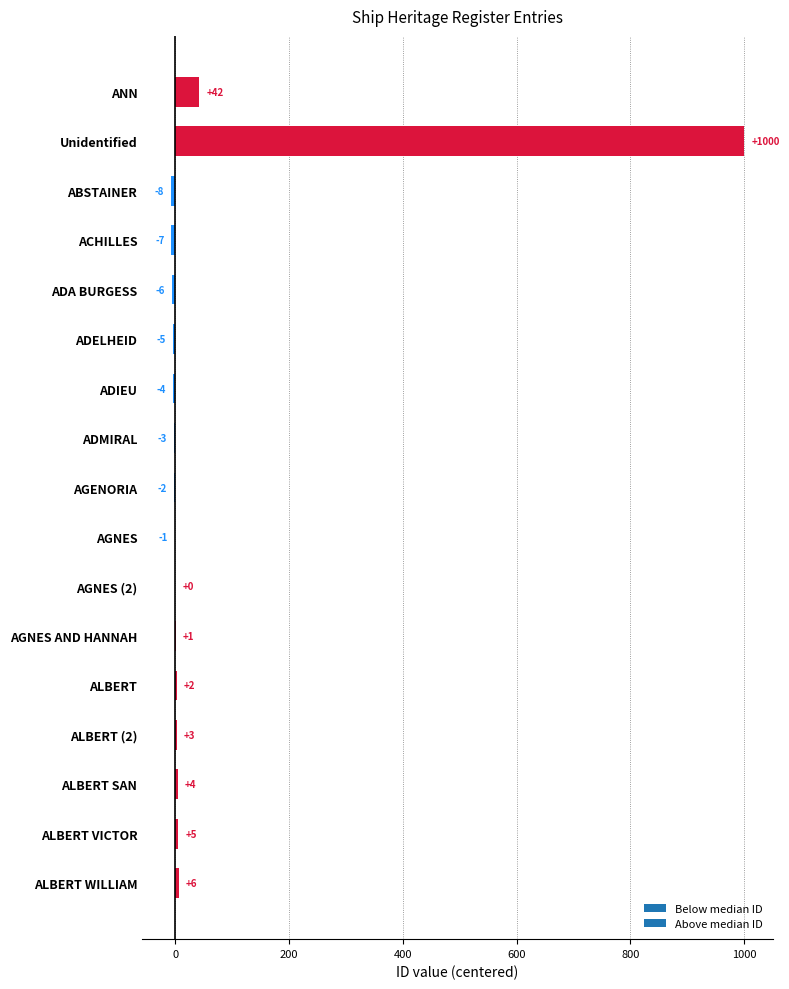

What is the sum of all values?

1027